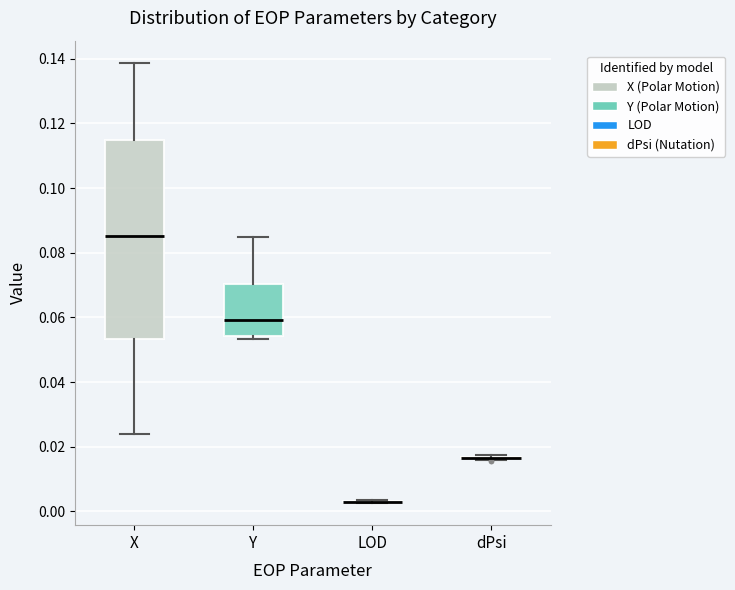

Reading left to right, transcribe this box plot: for each box, give where its median line is, the range the box spans, and where its two whiskers end, as read against the y-axis. The values are not printed on the chart, so give them approximately, as read against the axis.

X: median 0.086, box 0.054 to 0.114, whiskers 0.024 to 0.138
Y: median 0.060, box 0.054 to 0.070, whiskers 0.054 (just below the box's lower edge) to 0.086
LOD: box collapsed to a line at 0.002, whiskers 0.002 to 0.004
dPsi: box collapsed to a line at 0.016, whiskers 0.016 to 0.018